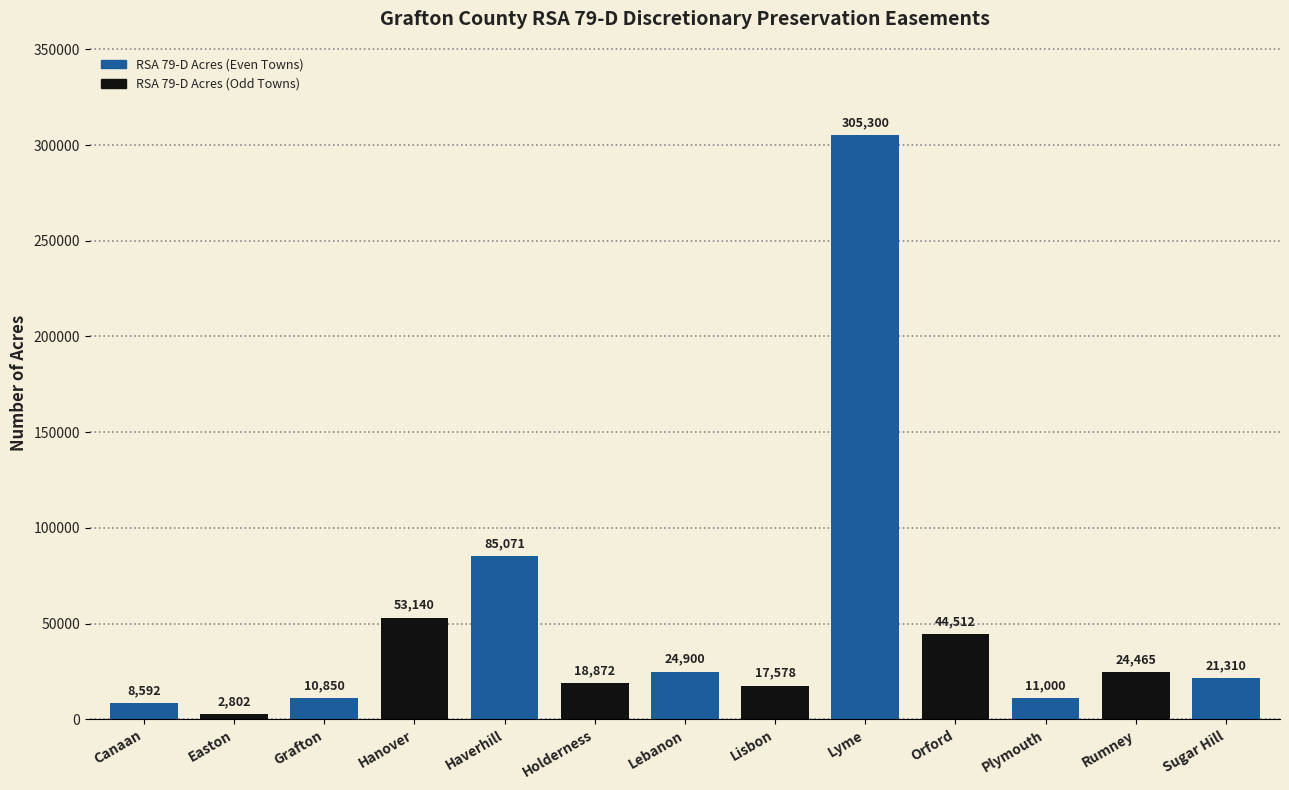

Where does the data first go above 21310?

Hanover